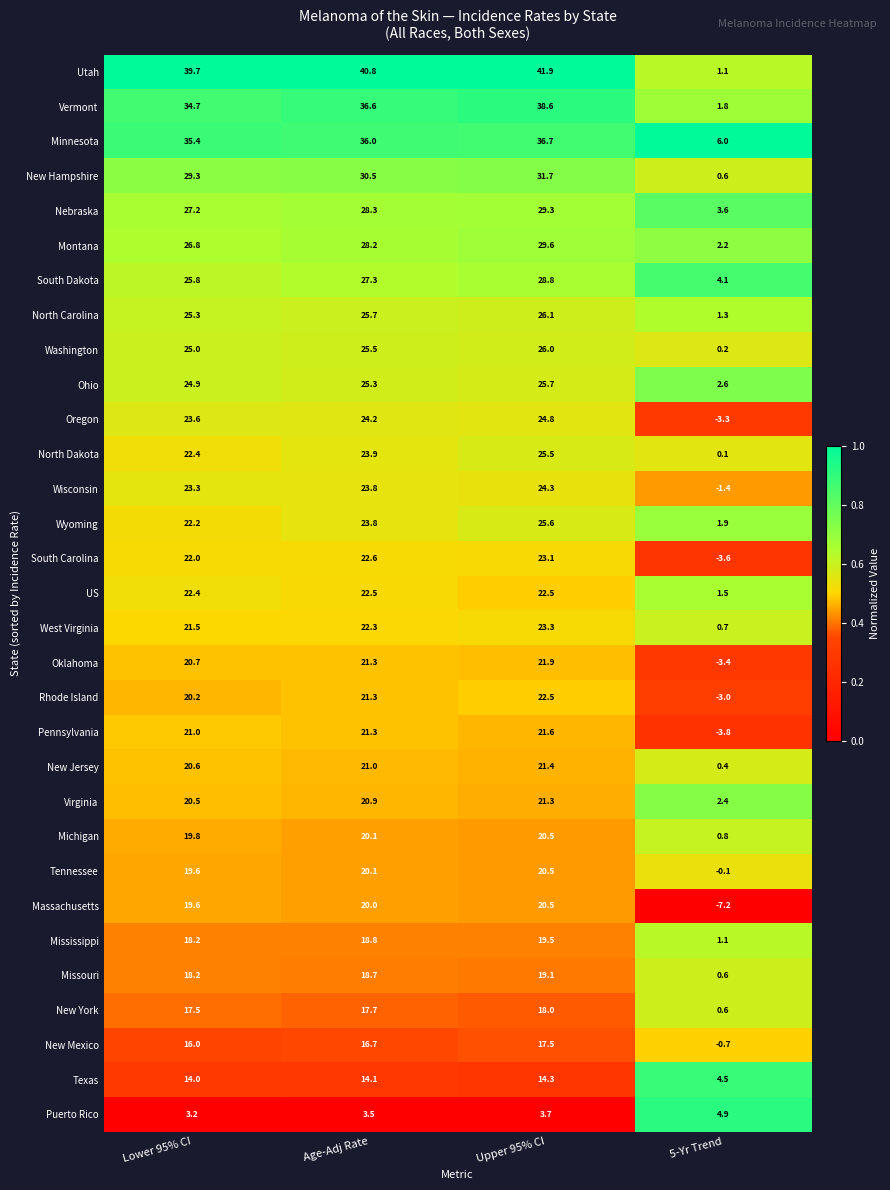

At which category is the sum across all series the highest?

Upper 95% CI